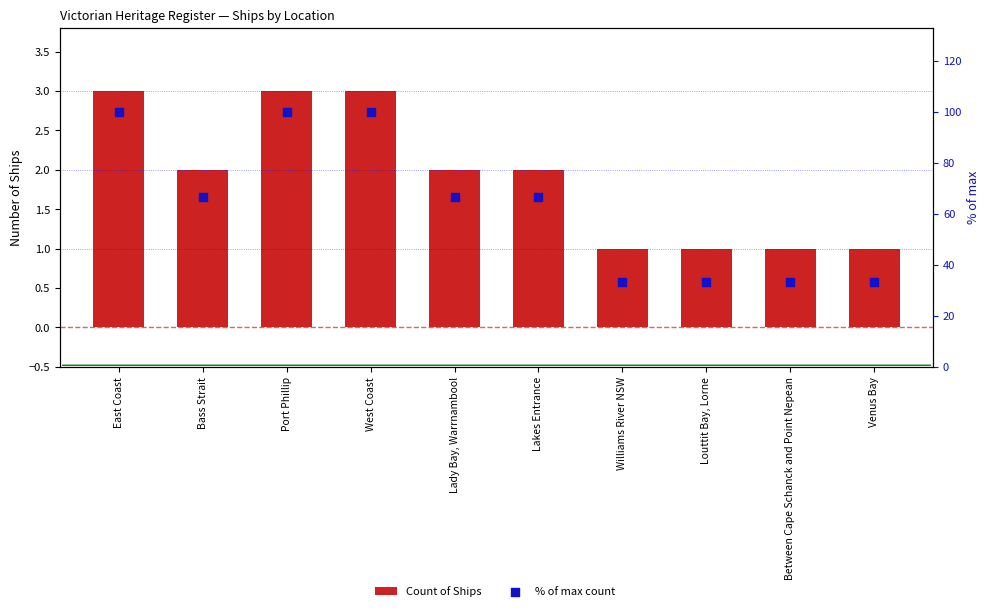

What is the total value across all series at Louttit Bay, Lorne?

34.3